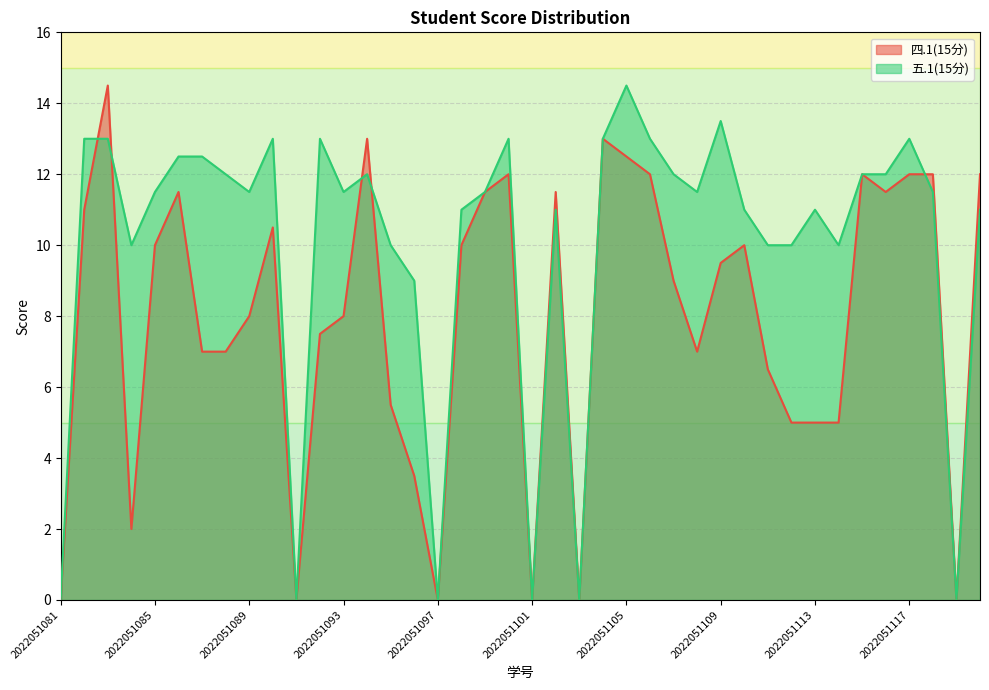

Which series ends up on top after the final intersection of 四.1(15分) and 五.1(15分)?

四.1(15分)